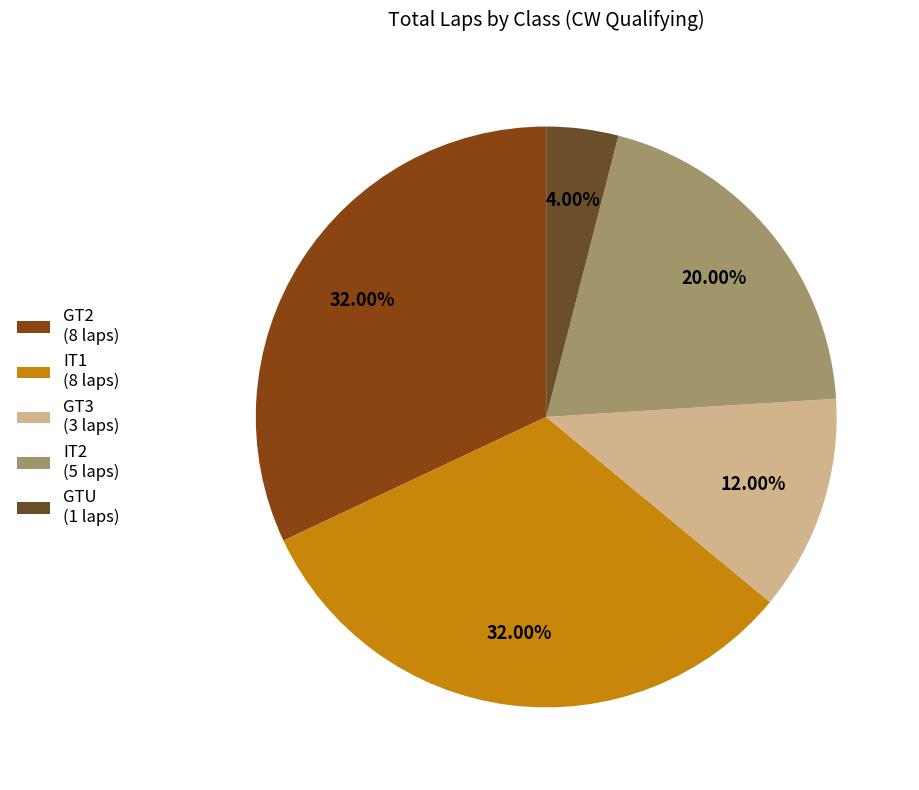

Which has a higher value, GT3 (3 laps) or IT1 (8 laps)?

IT1 (8 laps)